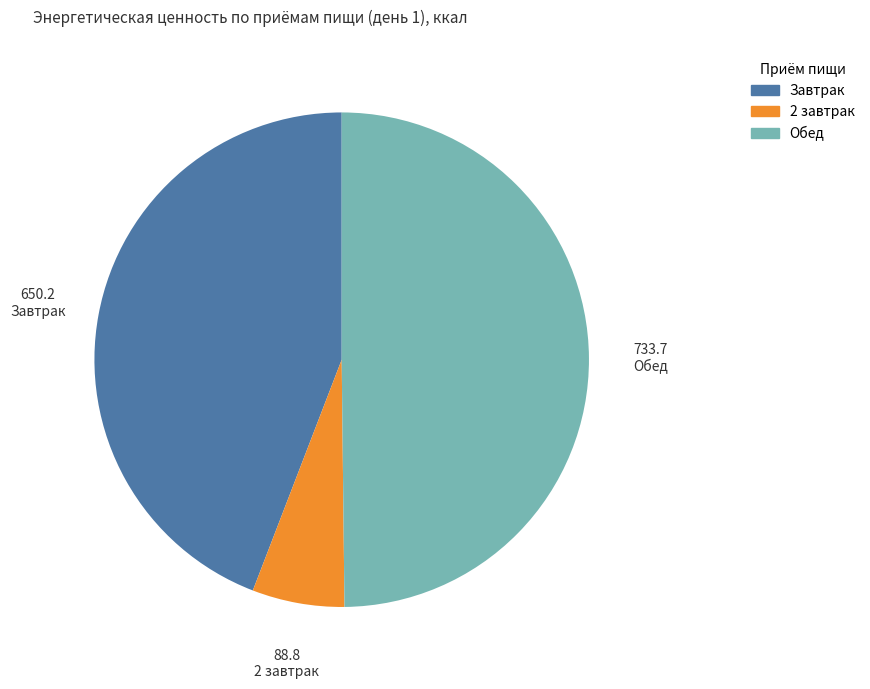

Rank the categories by value from lowest to highest.

2 завтрак, Завтрак, Обед